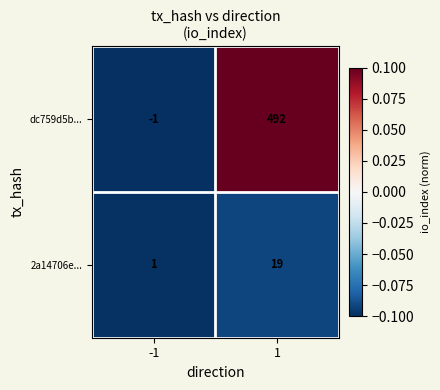

Reading left to right, list all the values displayed in this chart.

dc759d5b...: -1	492
2a14706e...: 1	19